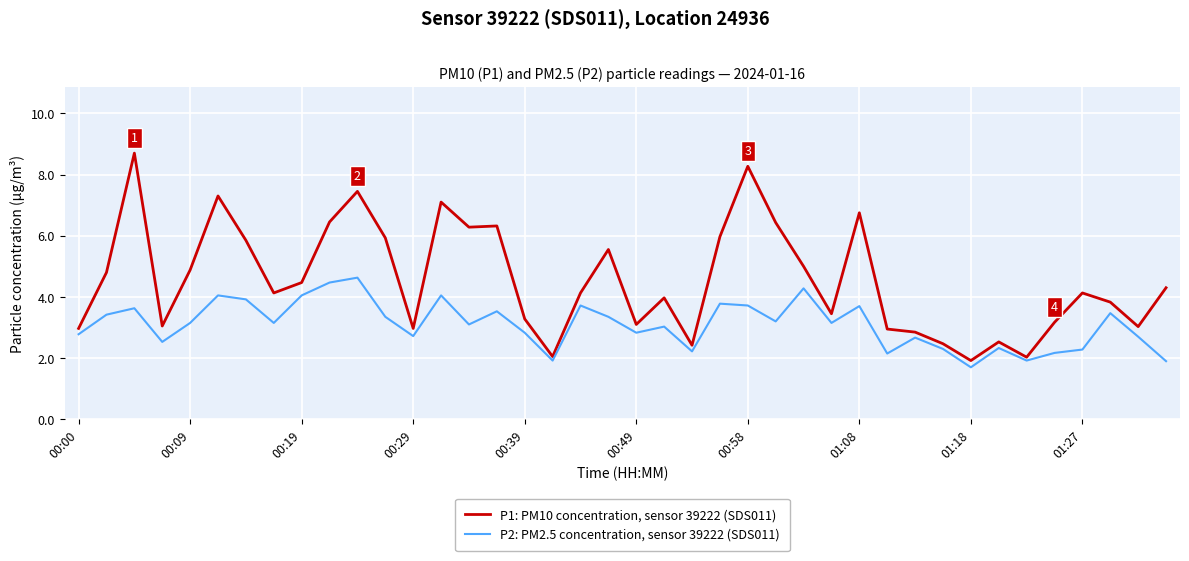

What is the average value of the P1: PM10 concentration, sensor 39222 (SDS011) series?

4.6